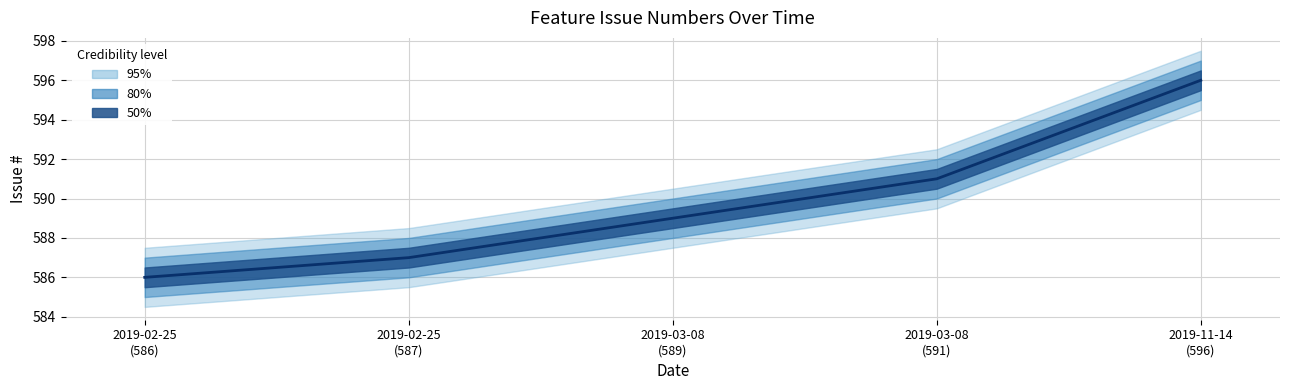

Does the chart display data point markers on the line(s)?

No